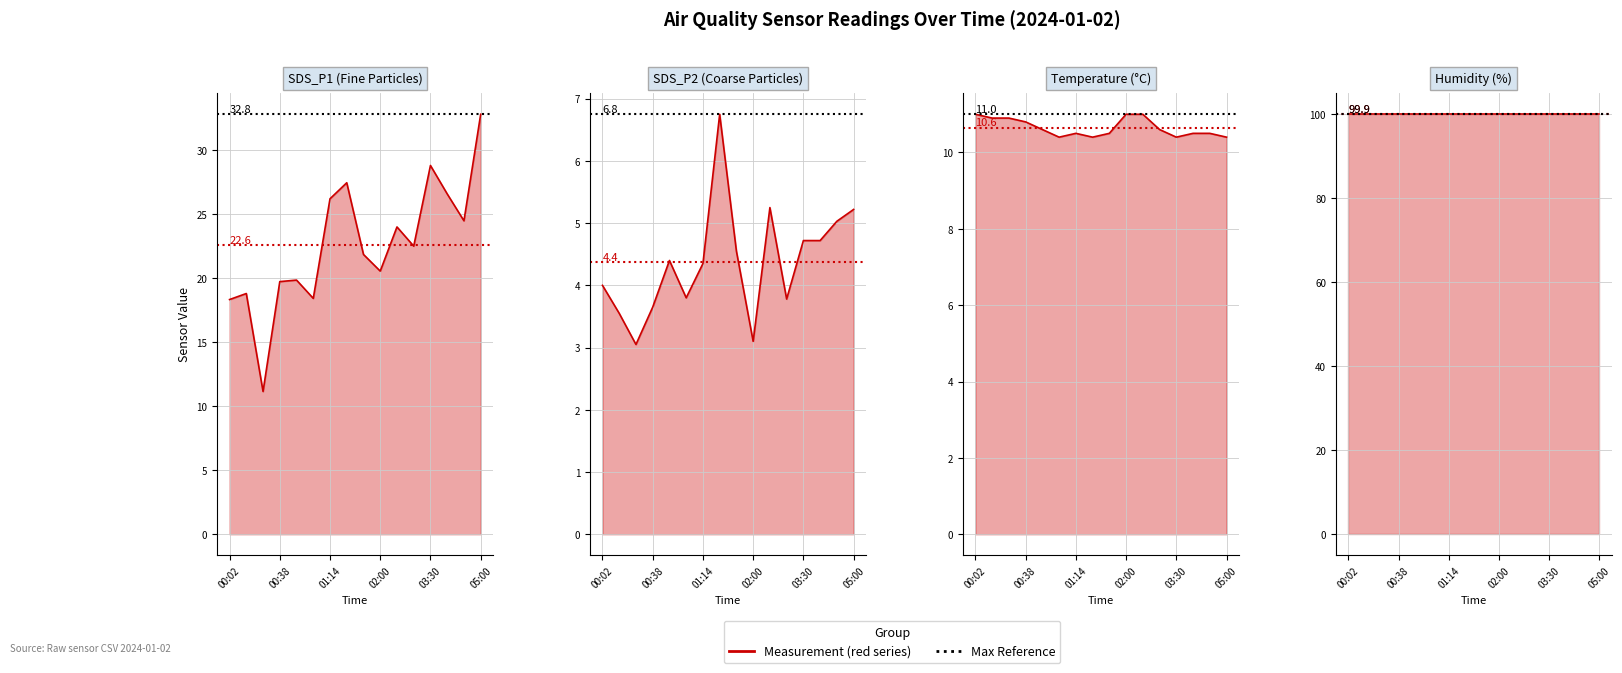

The SDS_P1 line series shows 18.3 at 00:02. True or false?

True